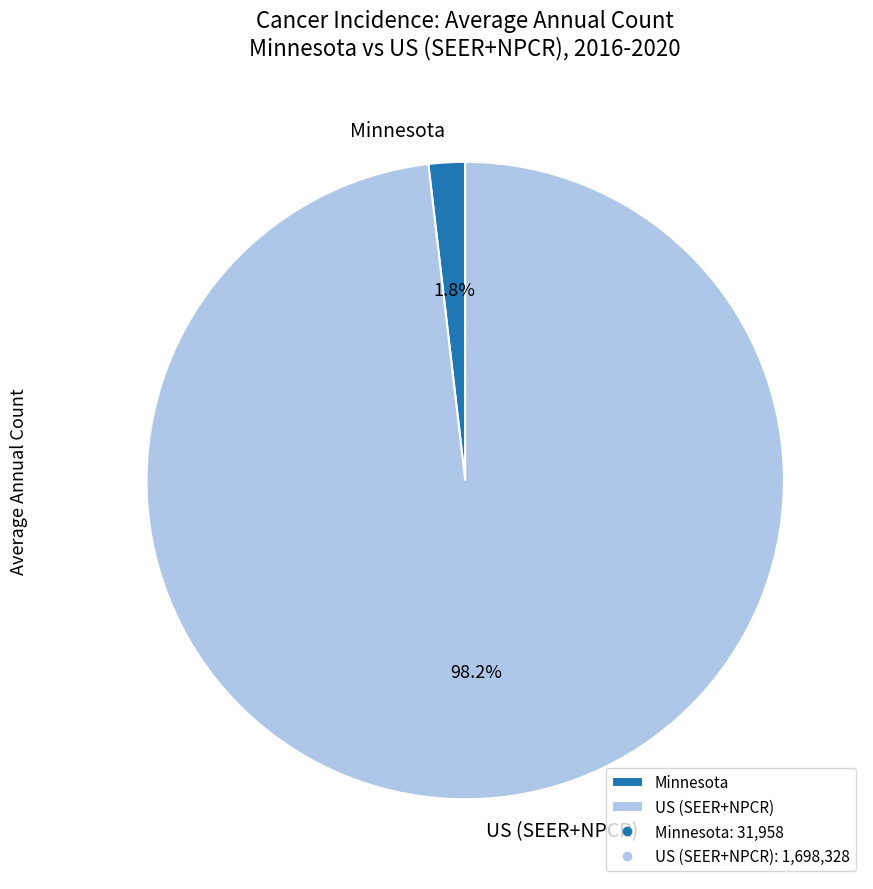

Do Minnesota and US (SEER+NPCR) together represent more than half of the pie?

Yes